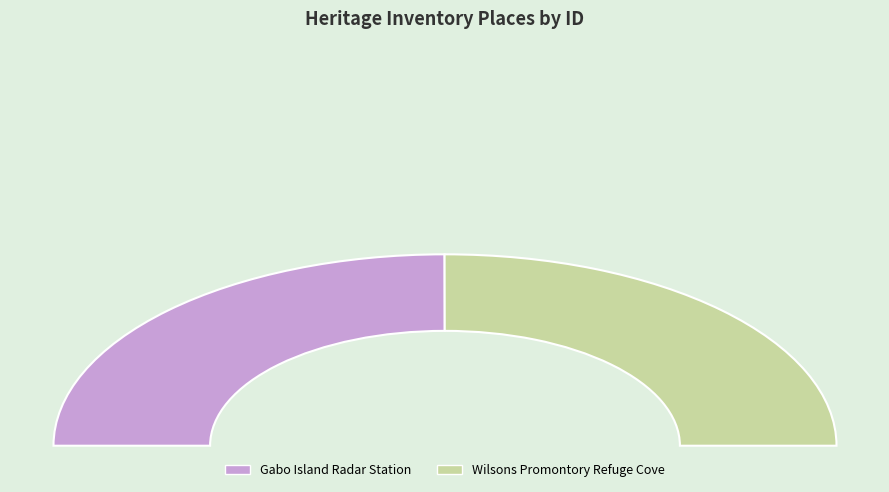

What percentage do Gabo Island Radar Station and Wilsons Promontory Refuge Cove together represent?

100.0%